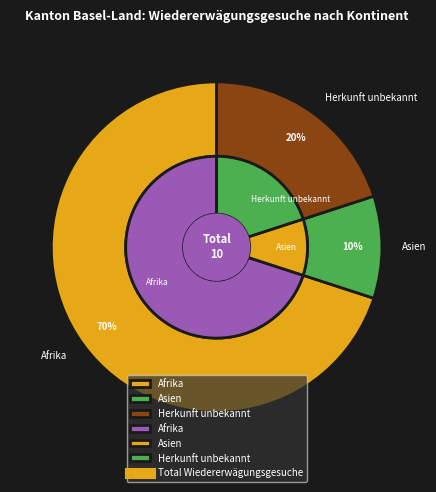

Does any single category account for the majority?

Yes